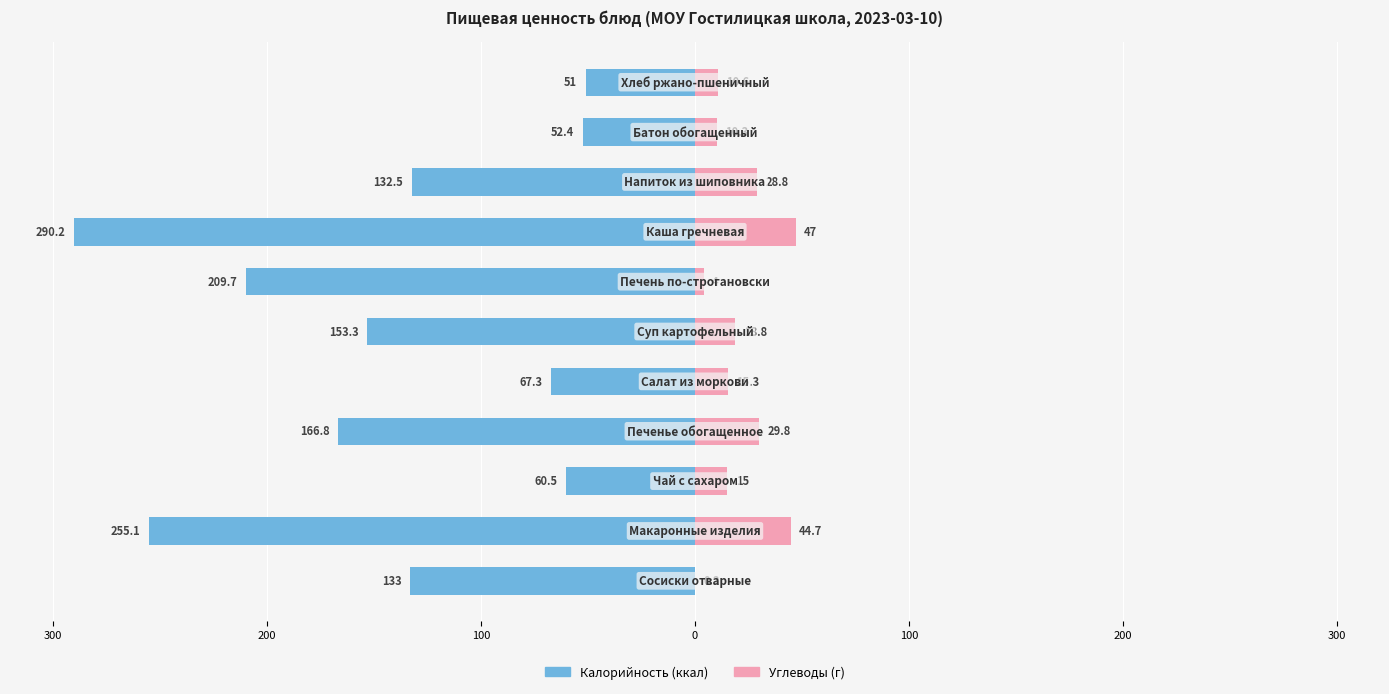

How many data points in Калорийность are less than -133?

5